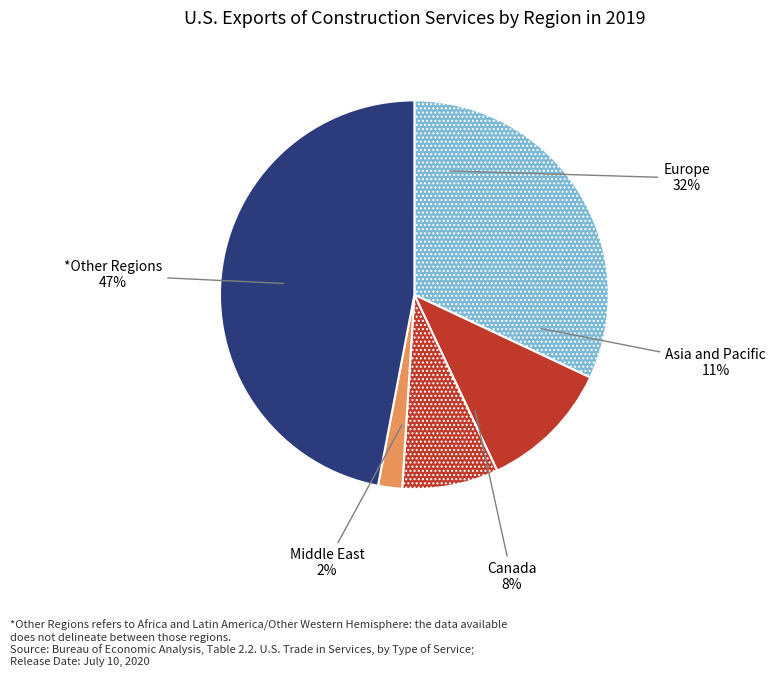

Is the sum of 18 and 14 greater than half?

No